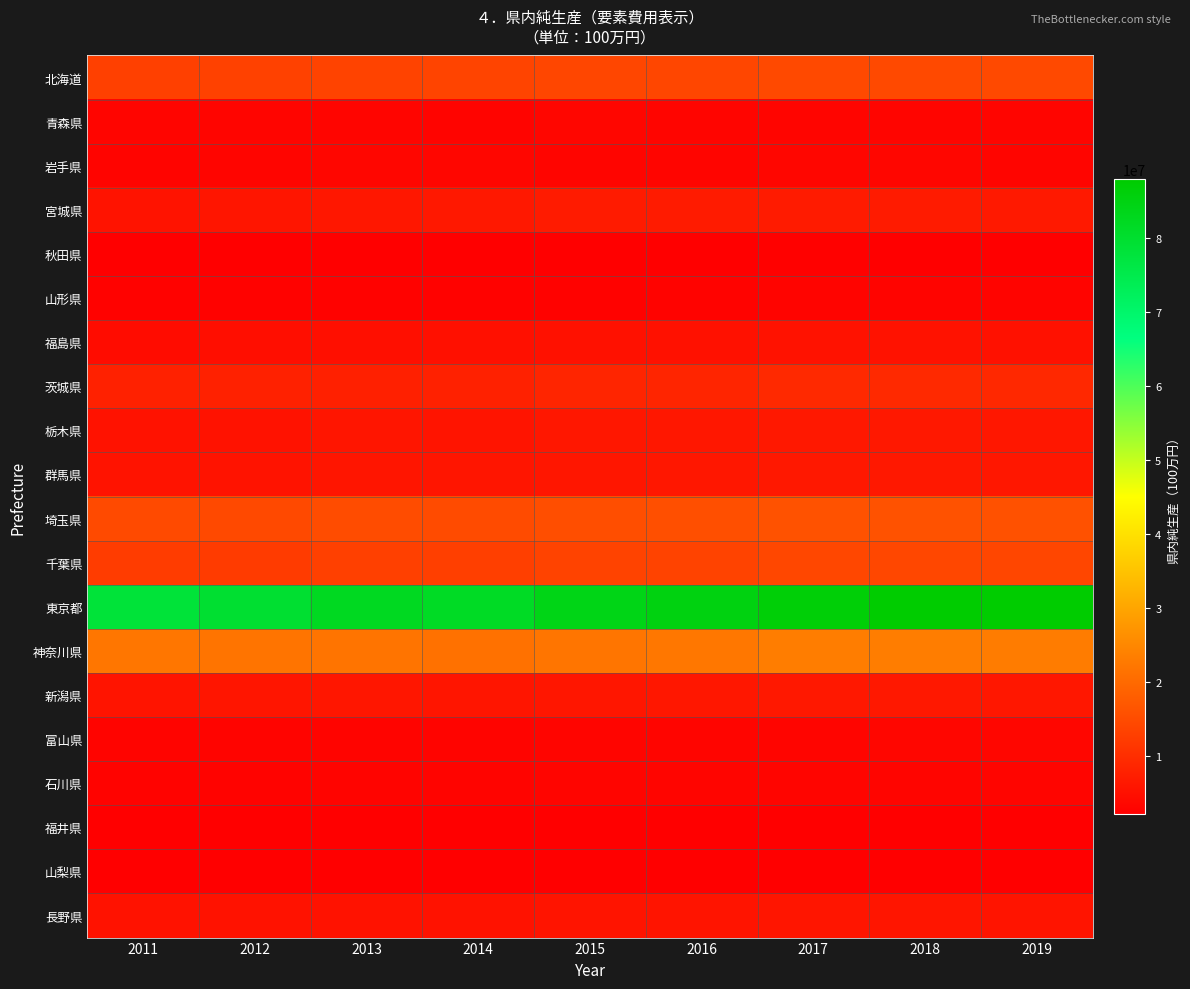

Reading left to right, what are all the values shown in this chart?

北海道: 2011=13184497	2012=13311125	2013=13676905	2014=13807507	2015=14235491	2016=14234455	2017=14595691	2018=14636484	2019=14623739
青森県: 2011=3214384	2012=3234440	2013=3209352	2014=3180631	2015=3364367	2016=3238746	2017=3297468	2018=3216609	2019=3250449
岩手県: 2011=3076801	2012=3203065	2013=3414955	2014=3410211	2015=3274739	2016=3305944	2017=3411716	2018=3429866	2019=3346496
宮城県: 2011=5699578	2012=6016514	2013=6225083	2014=6524748	2015=6905901	2016=6884339	2017=6925241	2018=6907034	2019=6687581
秋田県: 2011=2383107	2012=2372032	2013=2393655	2014=2370565	2015=2399576	2016=2441892	2017=2550736	2018=2472202	2019=2513498
山形県: 2011=2693268	2012=2708024	2013=2837276	2014=2755700	2015=2854309	2016=2927302	2017=3096297	2018=3062972	2019=3064557
福島県: 2011=4477970	2012=4715349	2013=4993592	2014=5108650	2015=5239178	2016=5347178	2017=5411850	2018=5389746	2019=5259744
茨城県: 2011=8042479	2012=7906504	2013=7880081	2014=7973208	2015=8568553	2016=8662198	2017=9339543	2018=9359393	2019=9070589
栃木県: 2011=5496668	2012=5524909	2013=5974791	2014=5875392	2015=6227409	2016=6322478	2017=6533368	2018=6515559	2019=6312158
群馬県: 2011=5558272	2012=5627507	2013=5909991	2014=5907781	2015=6184898	2016=6267573	2017=6459417	2018=6398834	2019=6335788
埼玉県: 2011=14822299	2012=14654938	2013=15120490	2014=14951150	2015=15535560	2016=15648437	2017=16193220	2018=16173710	2019=16004275
千葉県: 2011=12503707	2012=12285435	2013=13114791	2014=13048033	2015=13670790	2016=13749296	2017=14306494	2018=14368721	2019=14116204
東京都: 2011=78249698	2012=79452119	2013=82145202	2014=81485867	2015=84039205	2016=84978556	2017=86632714	2018=87988186	2019=87841128
神奈川県: 2011=22196042	2012=21870638	2013=21846769	2014=21400245	2015=22099296	2016=22459059	2017=23343645	2018=23444702	2019=23217480
新潟県: 2011=5828186	2012=5929316	2013=6100251	2014=5983271	2015=6190002	2016=6268853	2017=6379548	2018=6407058	2019=6274347
富山県: 2011=3147382	2012=3099963	2013=3146888	2014=3188888	2015=3335119	2016=3231227	2017=3330091	2018=3456024	2019=3405888
石川県: 2011=2912210	2012=2966069	2013=3096445	2014=3120401	2015=3278790	2016=3267212	2017=3296258	2018=3357483	2019=3209222
福井県: 2011=2255466	2012=2205558	2013=2244536	2014=2190138	2015=2332044	2016=2281532	2017=2372856	2018=2482483	2019=2494000
山梨県: 2011=2242210	2012=2193515	2013=2291788	2014=2209640	2015=2317321	2016=2317605	2017=2419129	2018=2508674	2019=2468152
長野県: 2011=5472504	2012=5374756	2013=5506424	2014=5540363	2015=5803357	2016=5804284	2017=5980664	2018=6020304	2019=5855638